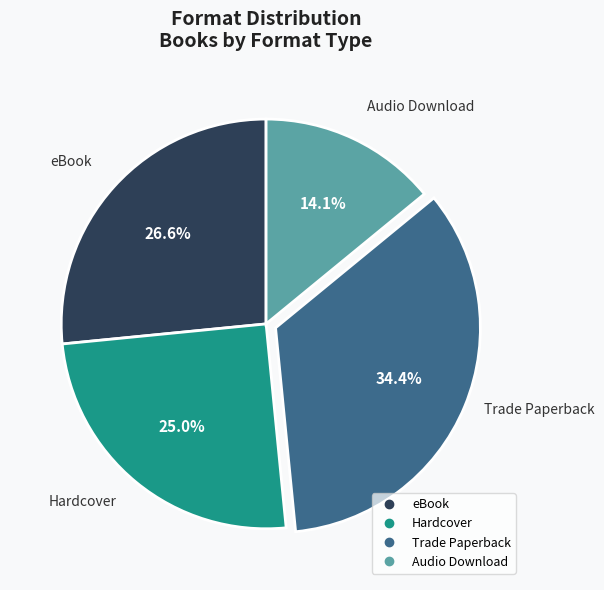

Is it true that Trade Paperback is 34% of the pie?

True